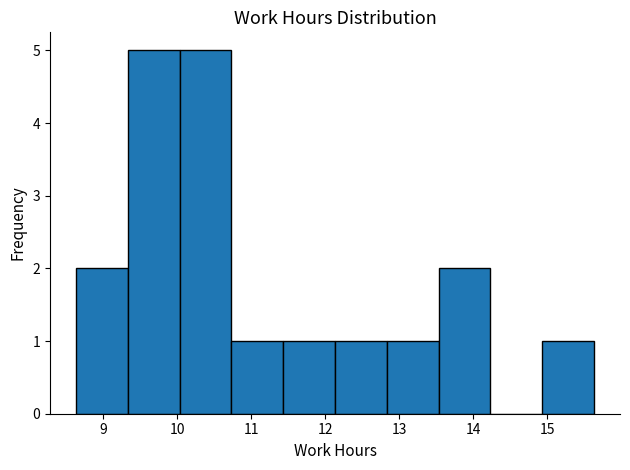

Reading left to right, transcribe this chart: for each bar, give the range it covers on the x-axis and its height. Neither the bar edges nor the heights are printed on the chart, so give them approximately, as read against the axes.

8.63 to 9.33: 2
9.33 to 10.03: 5
10.03 to 10.73: 5
10.73 to 11.43: 1
11.43 to 12.13: 1
12.13 to 12.83: 1
12.83 to 13.53: 1
13.53 to 14.23: 2
14.23 to 14.93: 0
14.93 to 15.63: 1